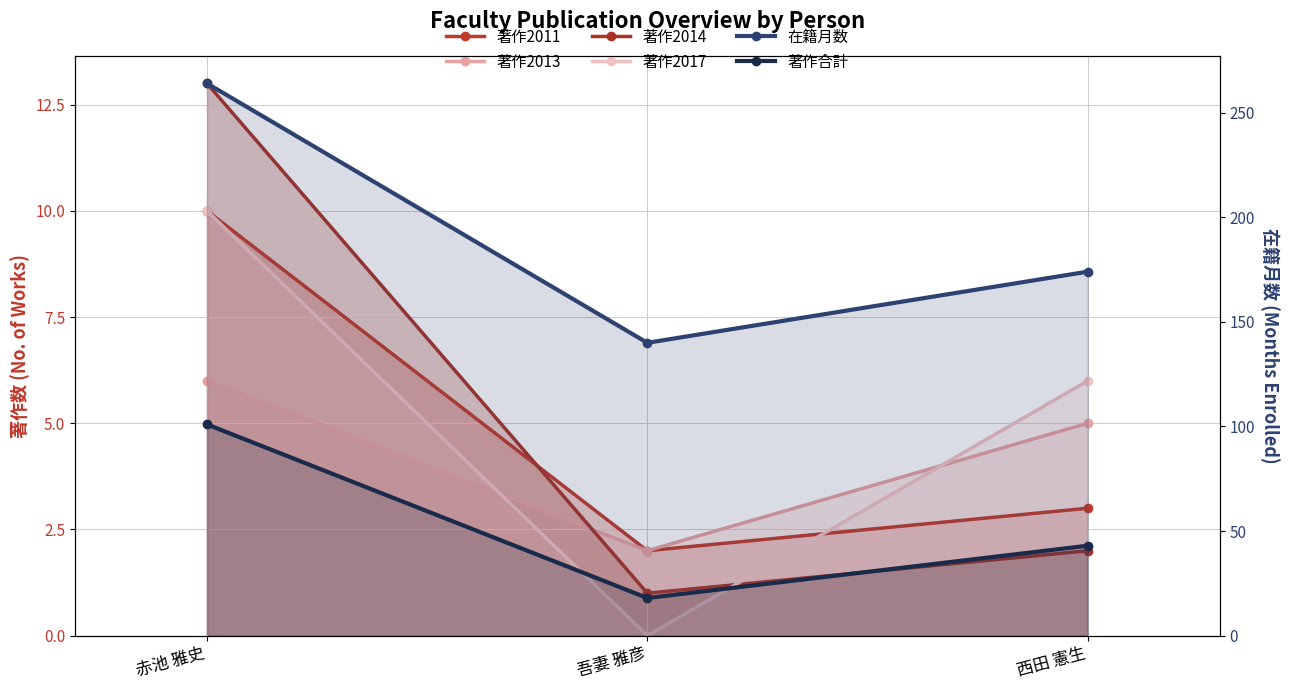

How many data points in 在籍月数 are less than 174?

1